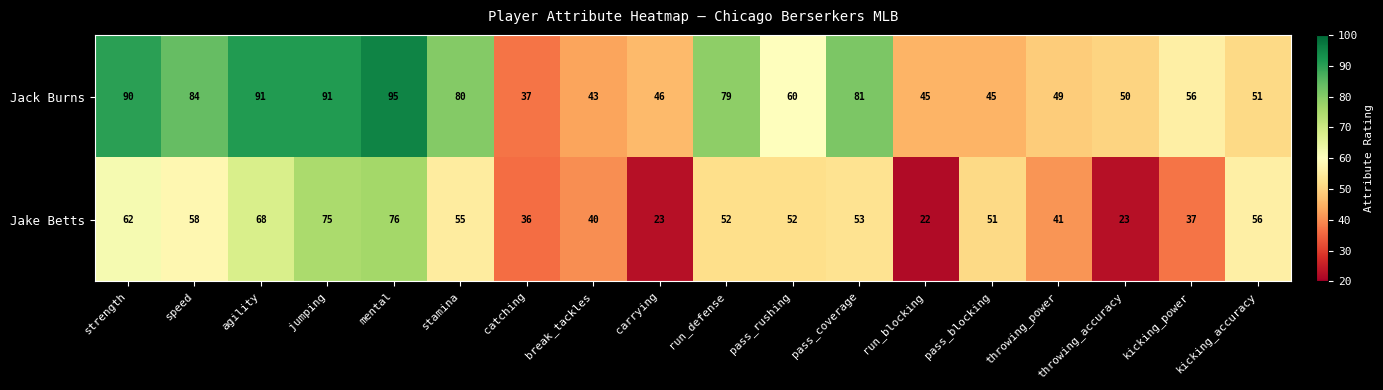

What is the difference between the second highest and second lowest values in the Jack Burns series?

48